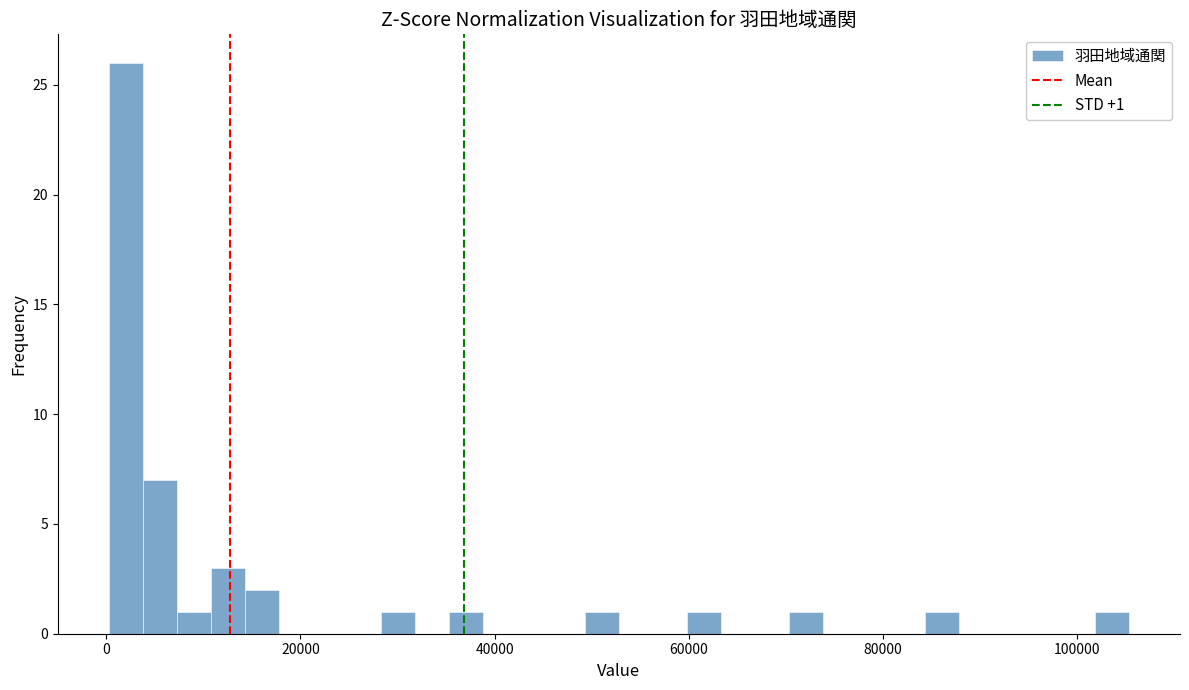

Read against the x-axis, roughly where is the centre of the tallest bar?

2000